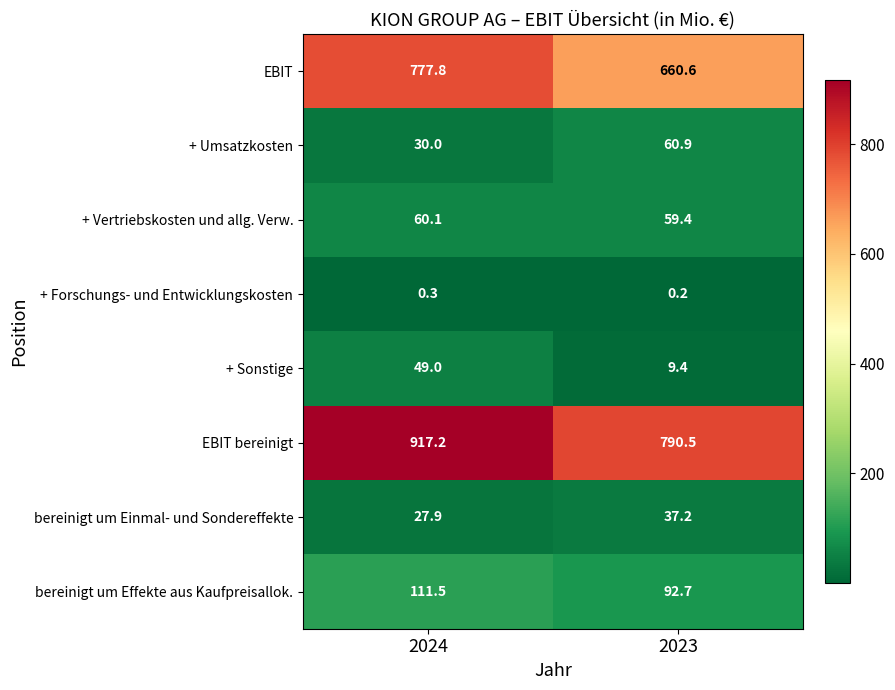

Rank the series by their maximum value, from highest to lowest.

EBIT bereinigt, EBIT, bereinigt um Effekte aus Kaufpreisallok., + Umsatzkosten, + Vertriebskosten und allg. Verw., + Sonstige, bereinigt um Einmal- und Sondereffekte, + Forschungs- und Entwicklungskosten